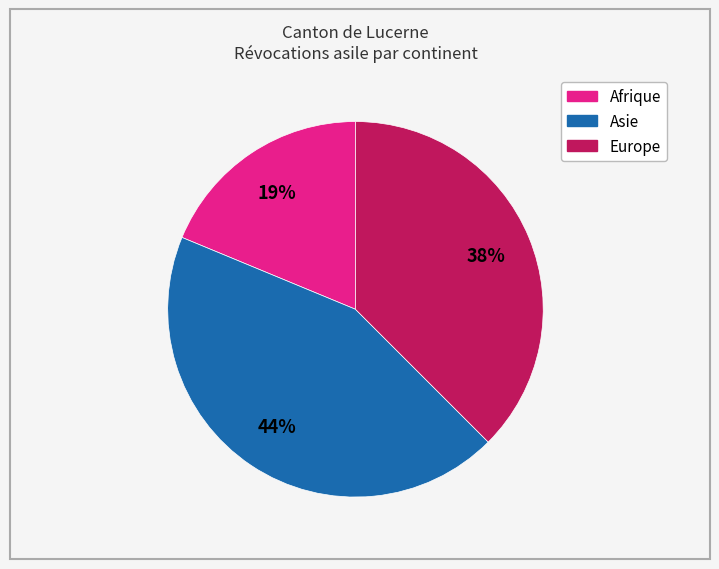

Which has a higher value, Europe or Afrique?

Europe